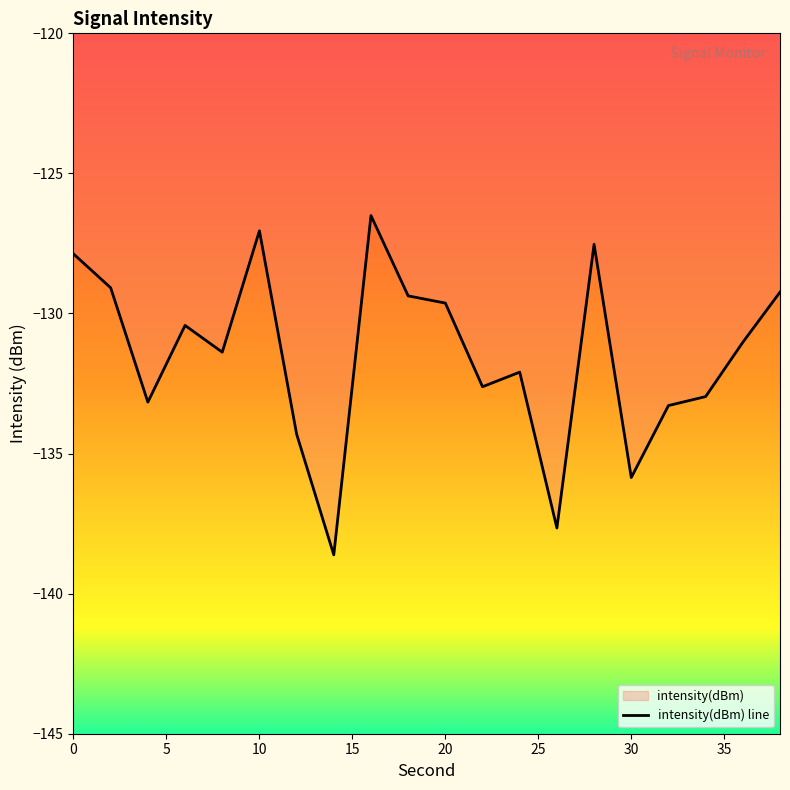

Does the chart have visible grid lines?

No